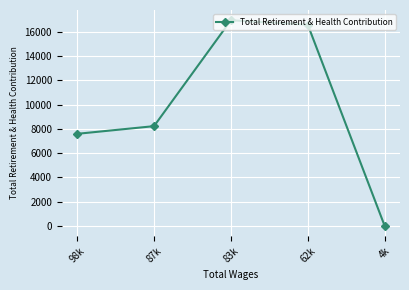

Count the number of categories in the chart.

5